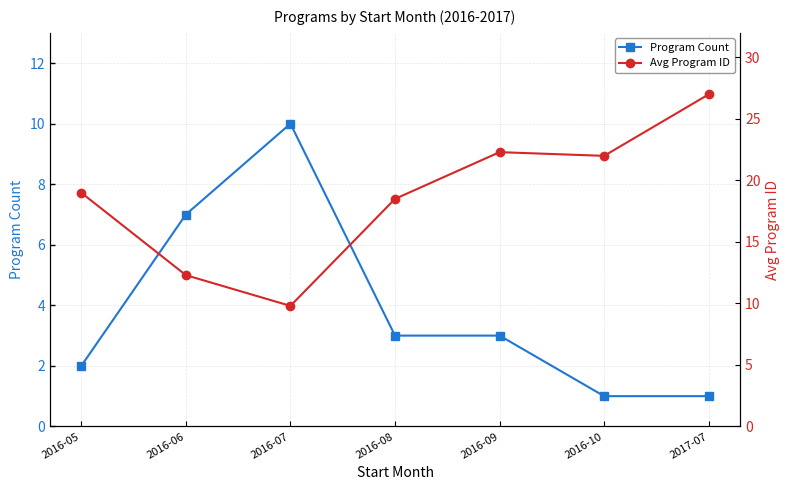

True or false: Avg Program ID and Program Count intersect in this chart.

True